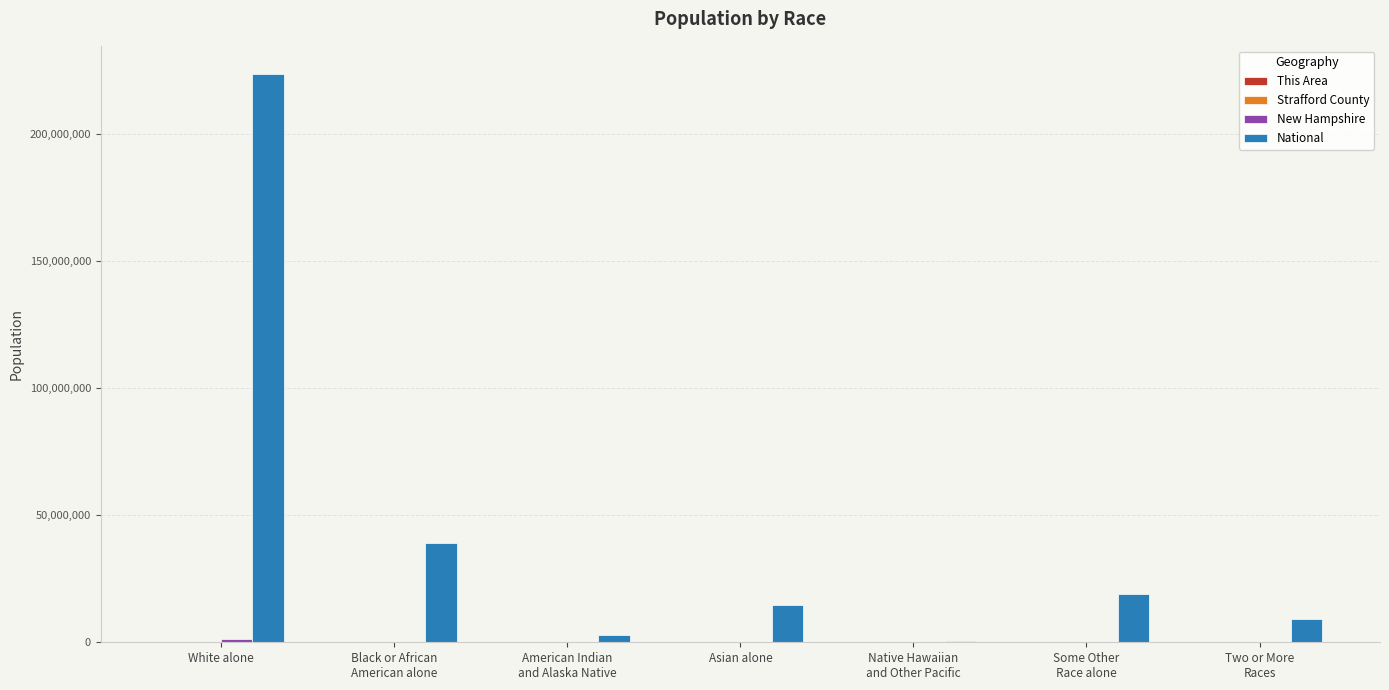

Between Some Other
Race alone and Two or More
Races, which series saw the biggest shift?

National